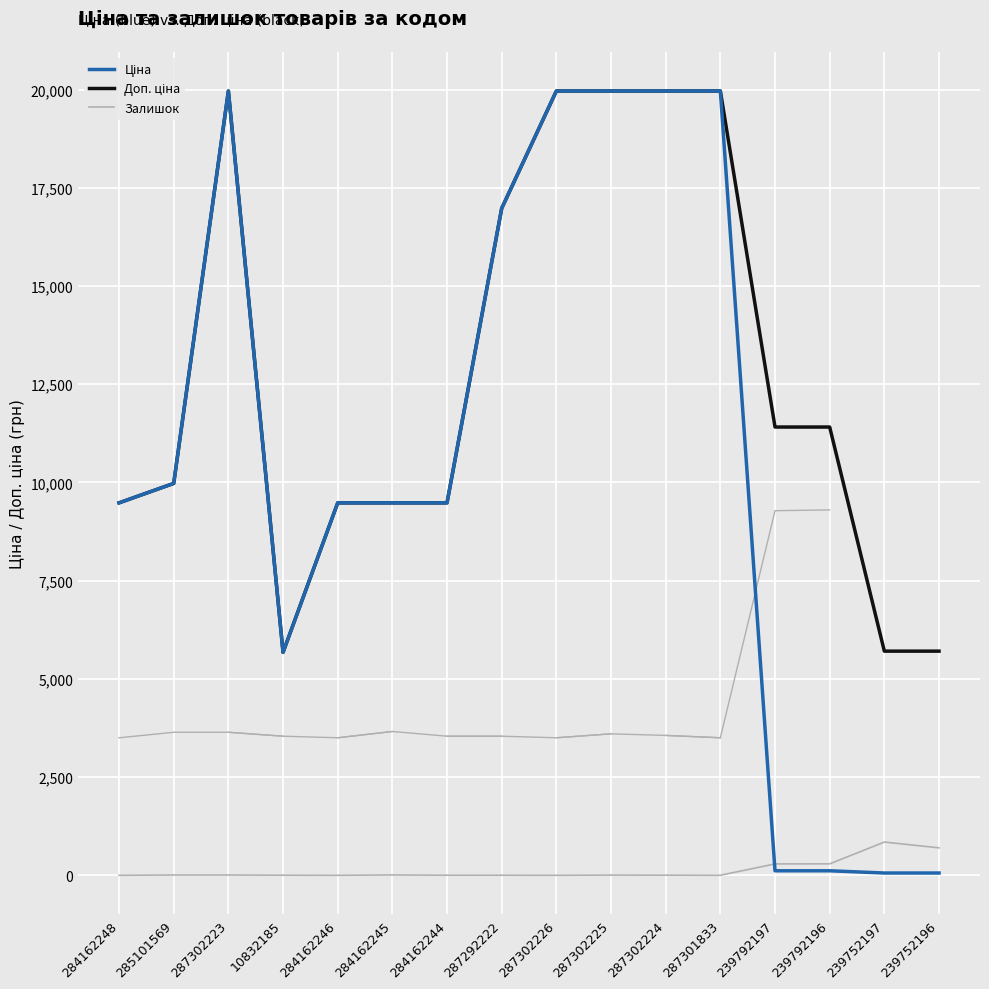

Between 285101569 and 287301833, which series saw the biggest shift?

Ціна